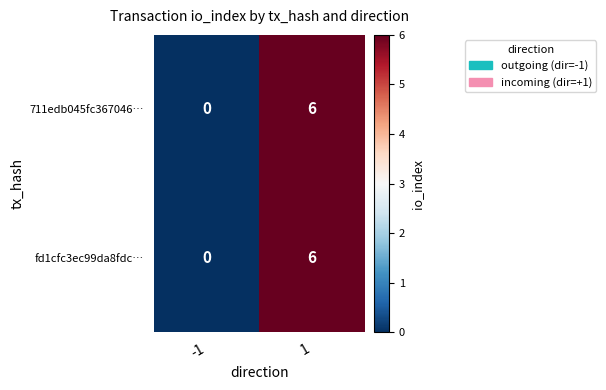

Is it true that fd1cfc3ec99da8fdc… equals 6 at 1?

True